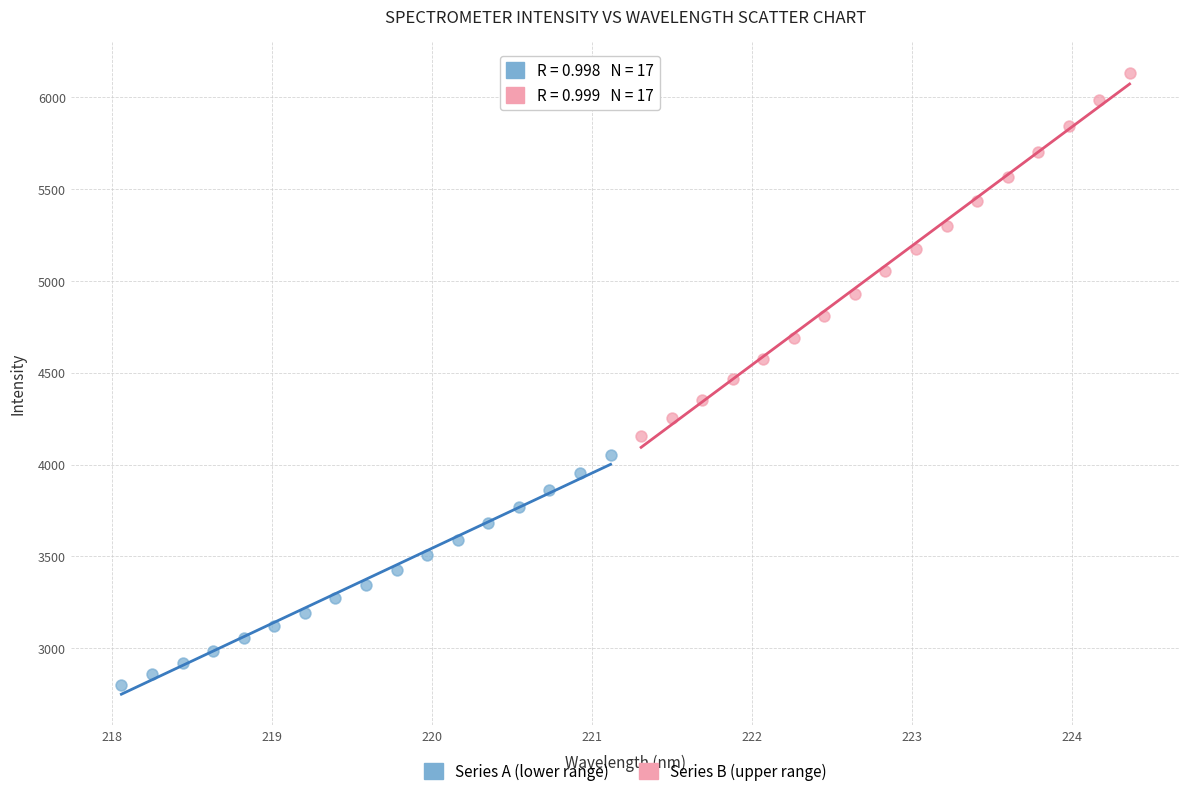

Which series reaches the minimum Y coordinate?

Series A (lower range)